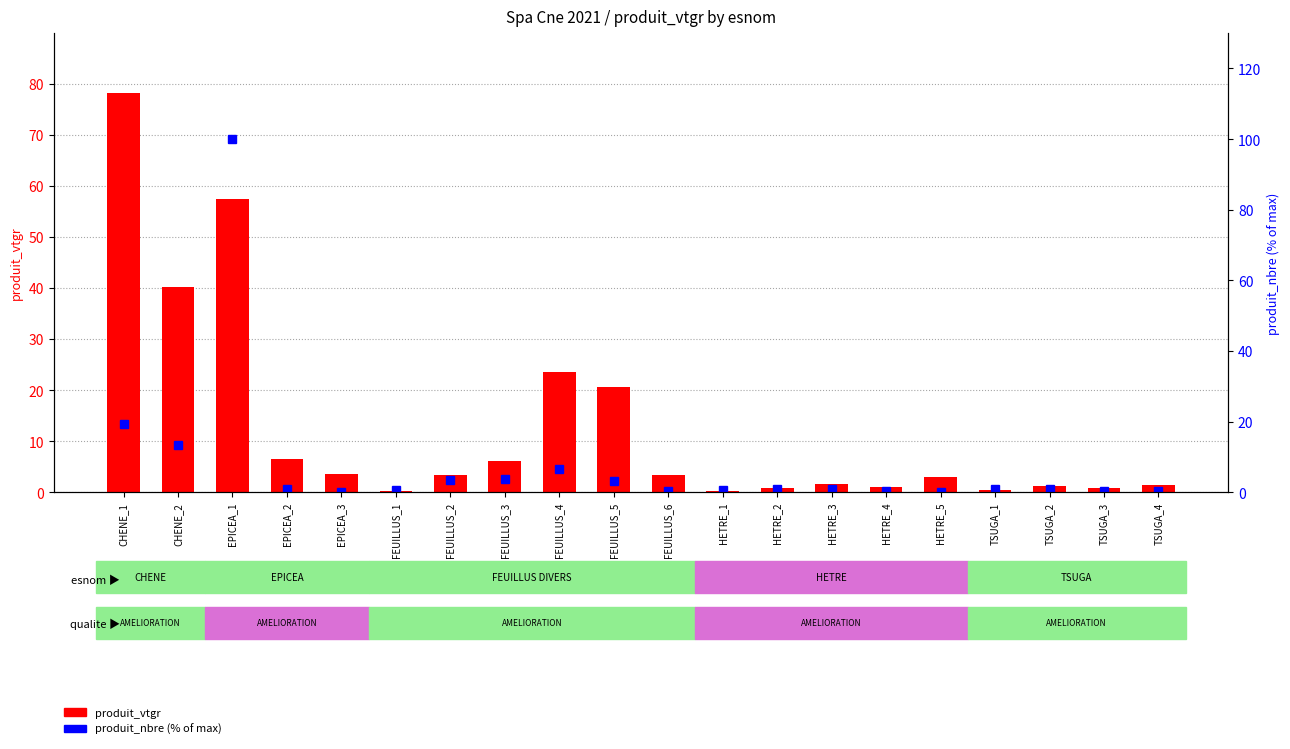

At which label does produit_nbre (% of max) reach its peak?

EPICEA_1